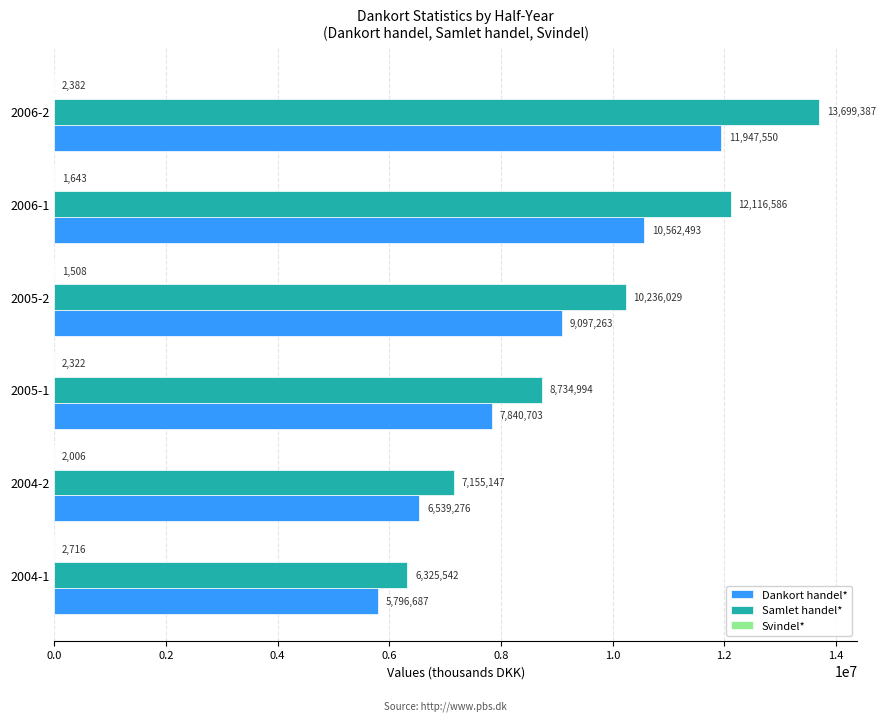

At which label is Dankort handel* closest to 8872118?

2005-2